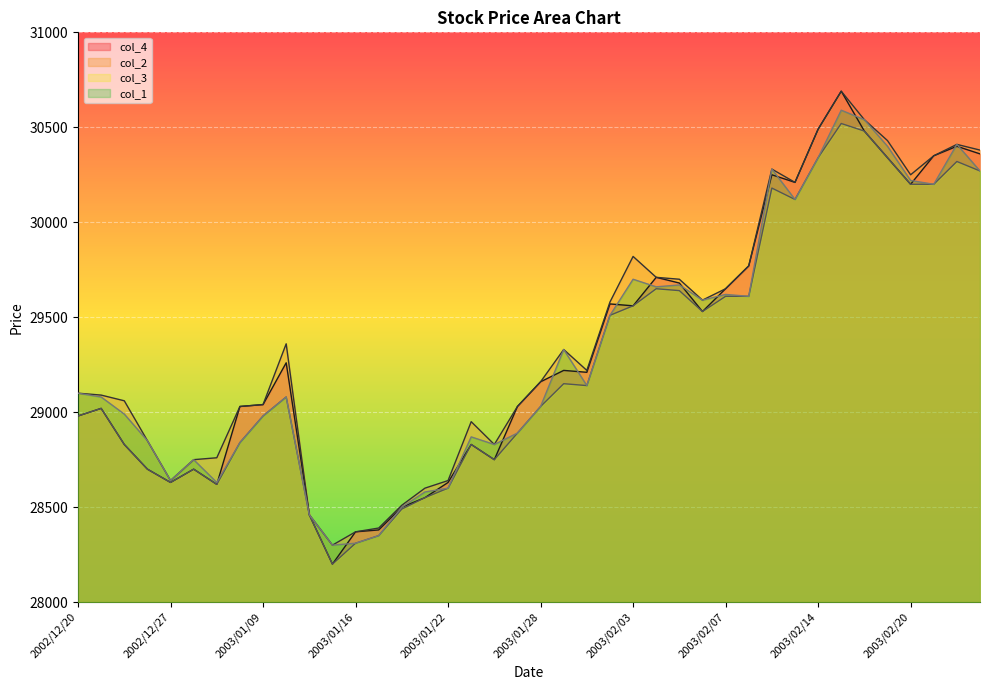

How many interior local valleys does the col_1 series have?

10